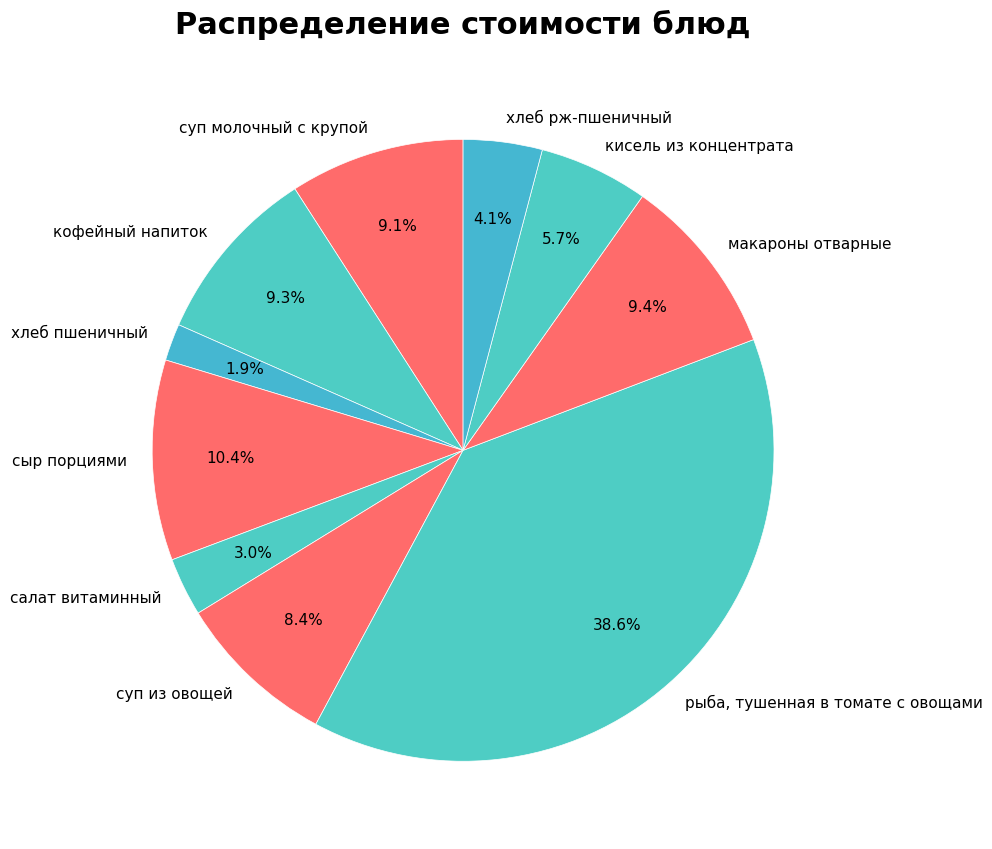

To the nearest percent, what is the combined percentage of хлеб пшеничный and рыба, тушенная в томате с овощами?

41%